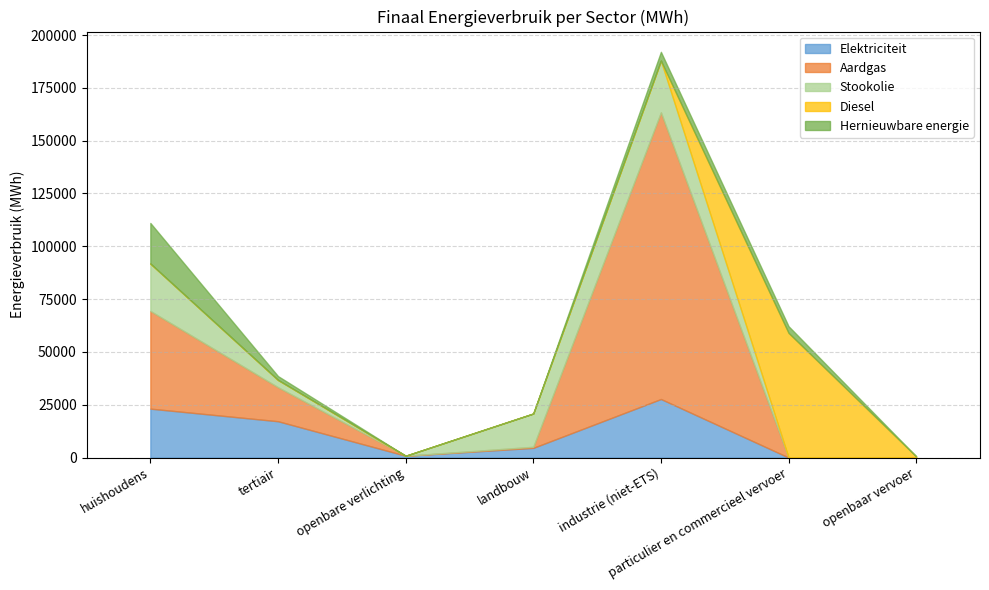

What position from the left is openbaar vervoer?

7